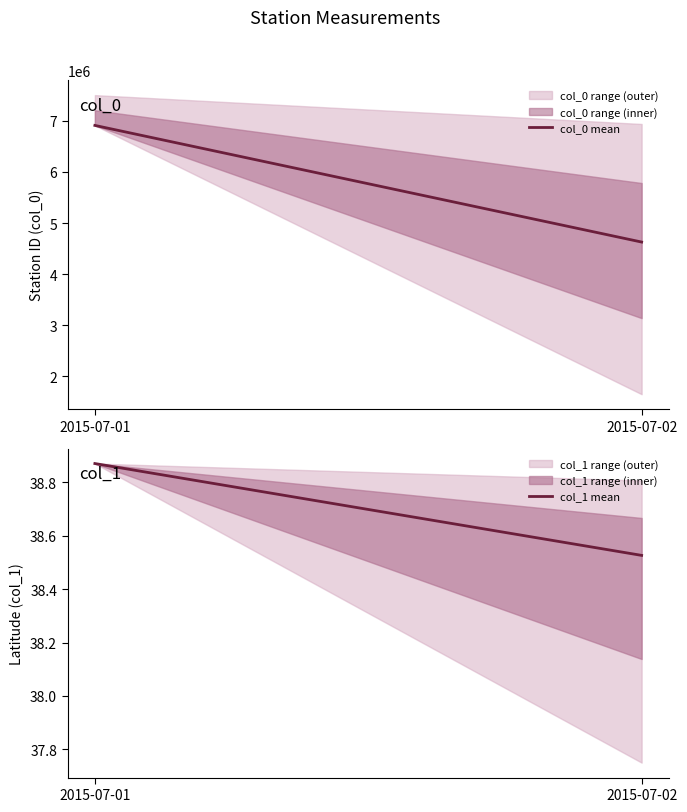

Rank the categories by col_0 mean value from highest to lowest.

2015-07-01, 2015-07-02